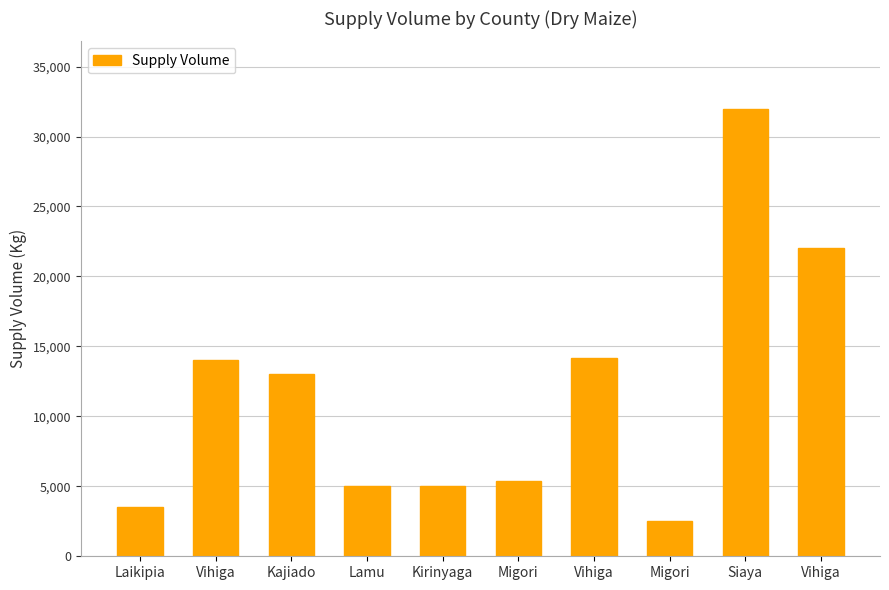

List the labels in order of value, largest first.

Siaya, Vihiga, Vihiga, Vihiga, Kajiado, Migori, Lamu, Kirinyaga, Laikipia, Migori